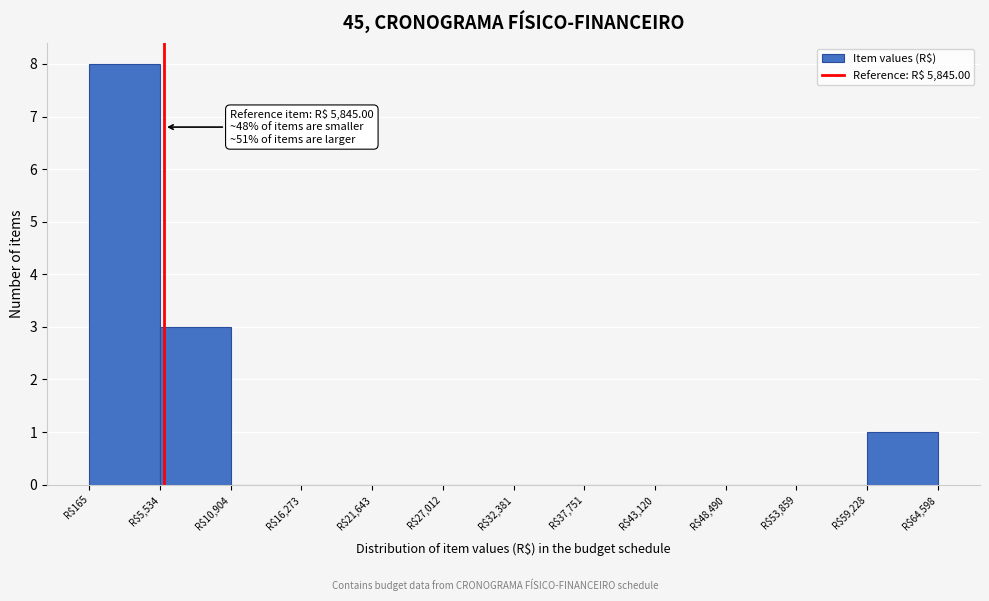

Over which range of the x-axis is the bar tallest?

0 to 6000